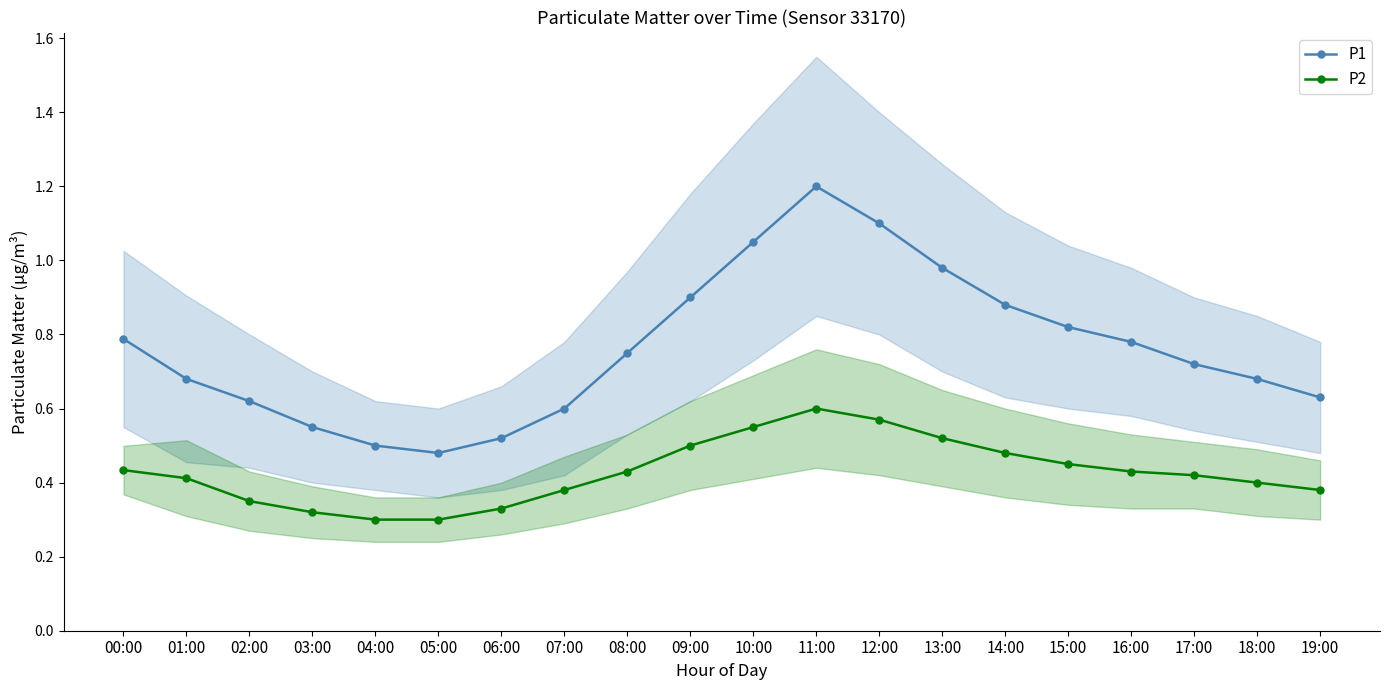

What are all the series names shown in the legend?

P1, P2